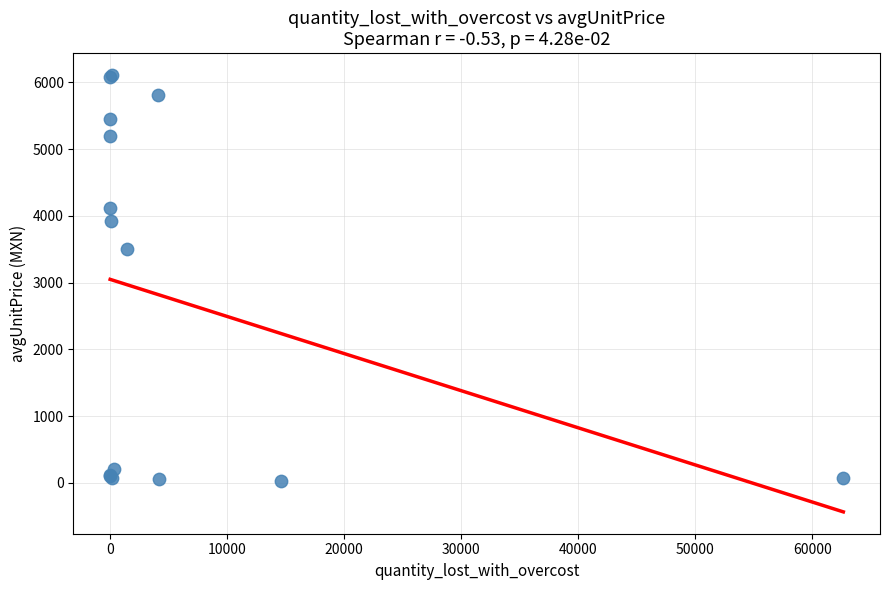

What Y value in the scatter plot is closest to 3068?

3505.2